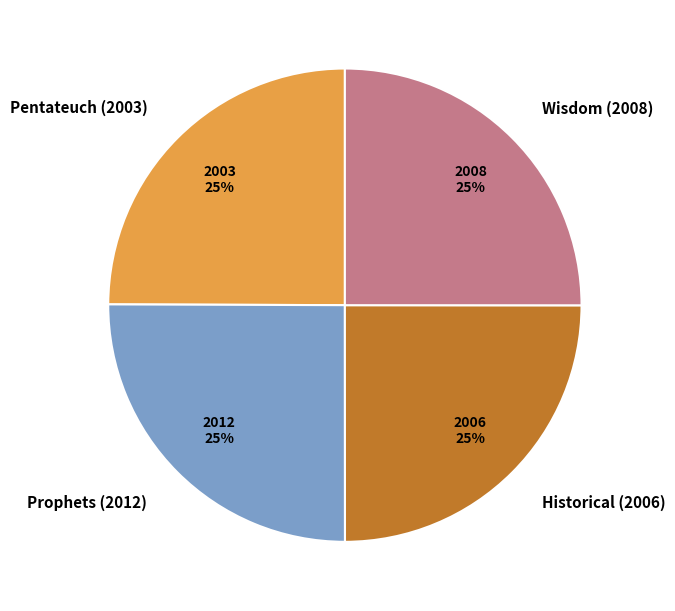

To the nearest percent, what percentage of the pie is Prophets (2012)?

25%